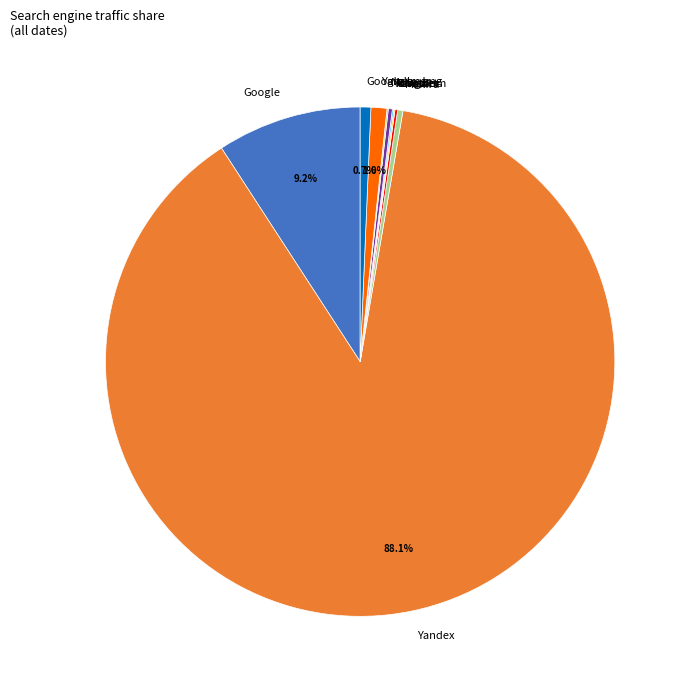

Is there a majority slice in this chart?

Yes